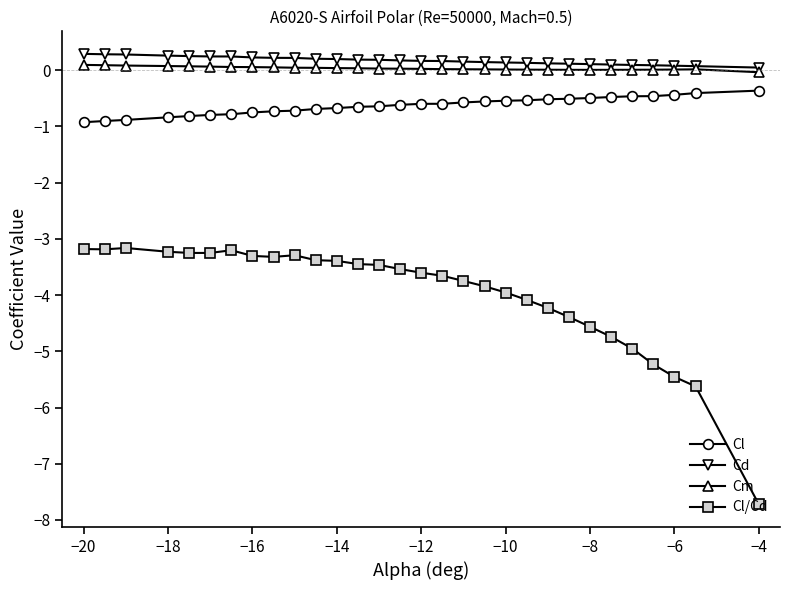

Which series has the largest range (max minus min)?

Cl/Cd